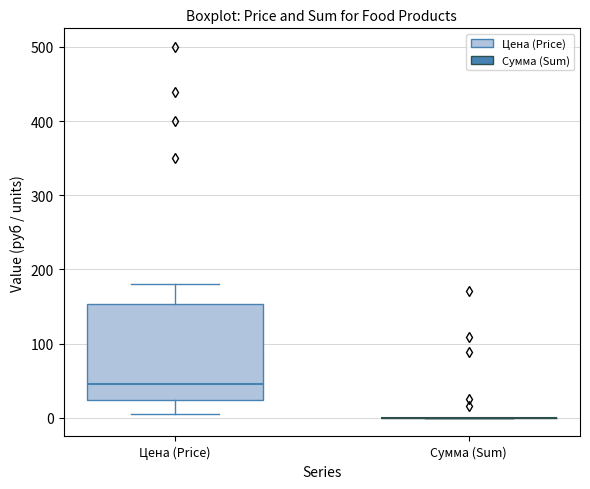

Reading left to right, read every box against the y-axis: the position of its median line, the range the box covers, and the ends of its whiskers. The values are not printed on the chart, so give them approximately, as read against the axis.

Цена (Price): median 50, box 20 to 150, whiskers 10 to 180
Сумма (Sum): box collapsed to a line at 0, whiskers 0 to 0